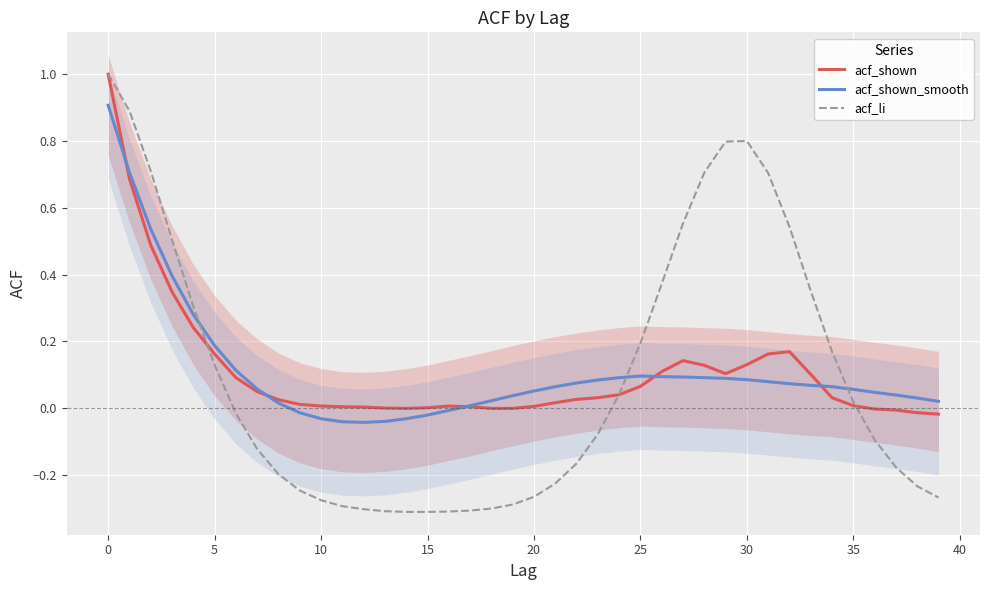

How many values in the acf_shown series are below 0?

7